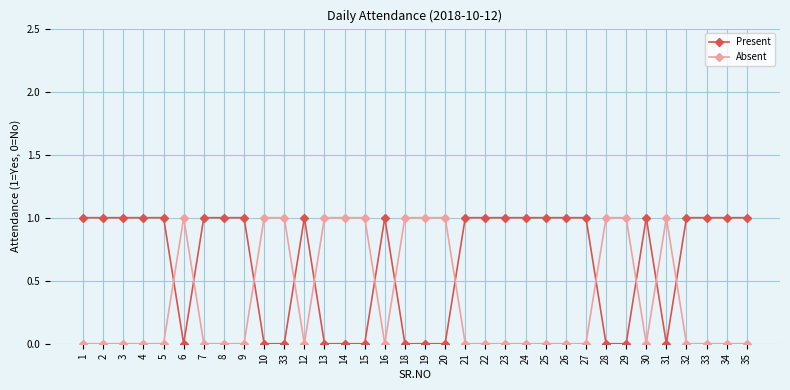

Rank the series at 26 from lowest to highest value.

Absent, Present